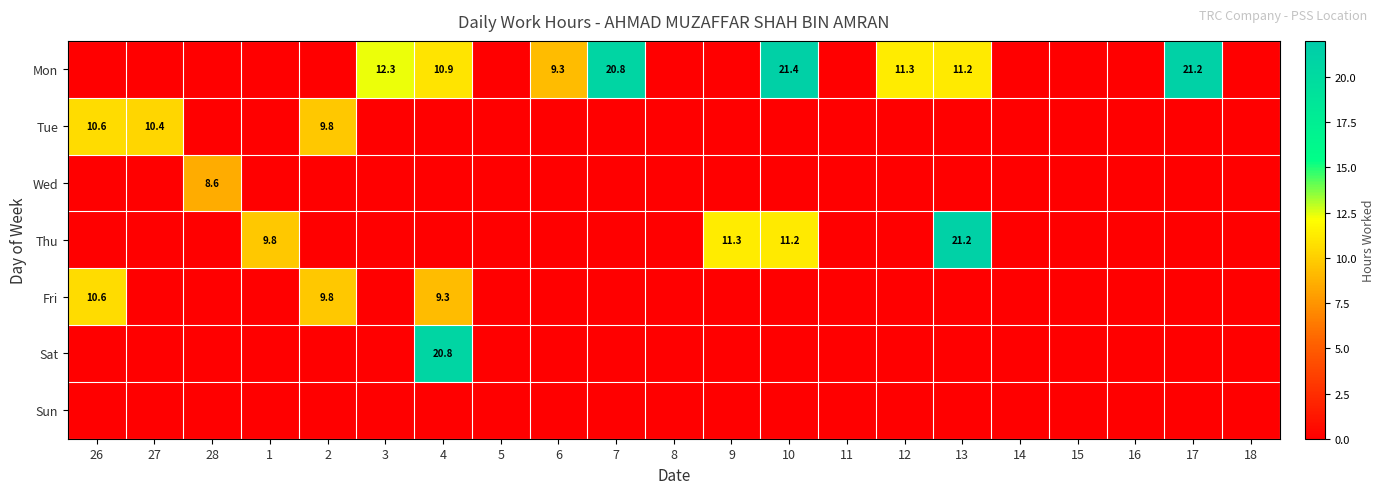

The value of Mon at 6 is 16.0. True or false?

False